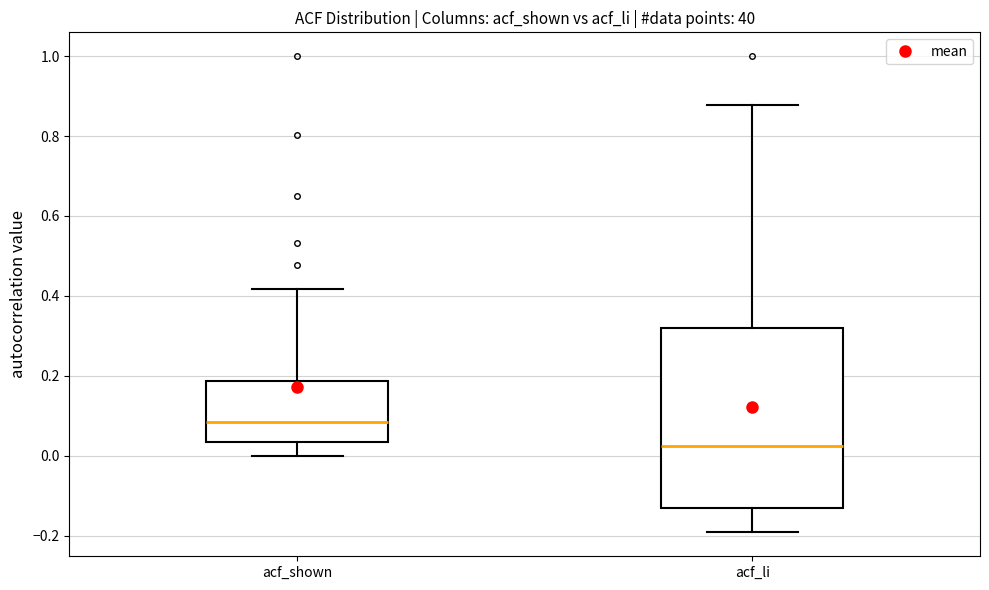

Which box has the lowest median line?

acf_li